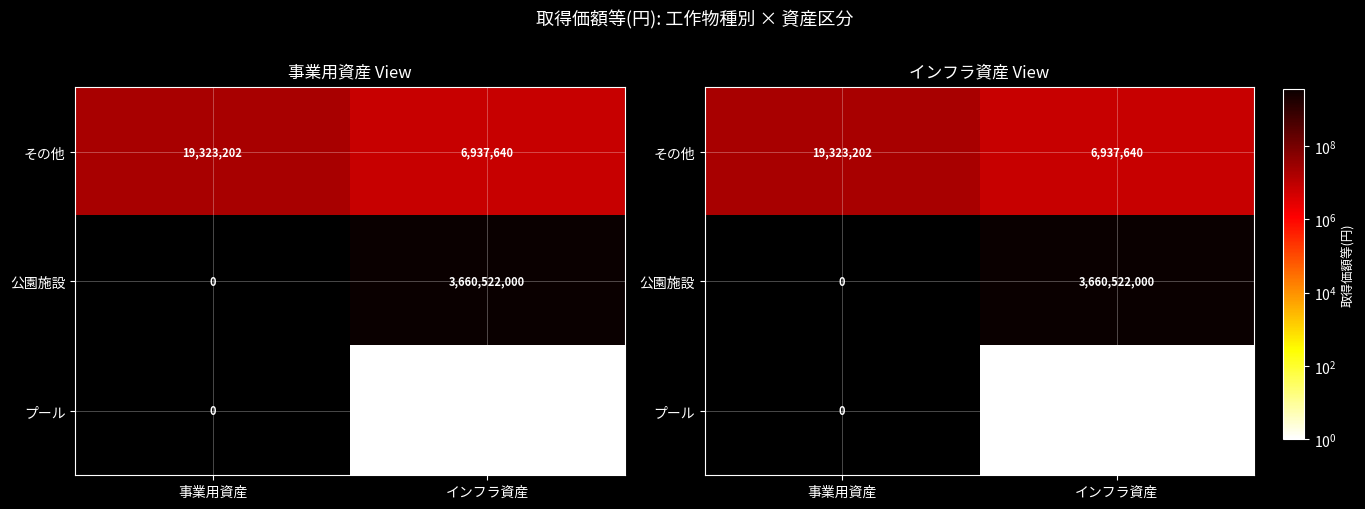

At which category does the chart reach its peak across all series?

インフラ資産